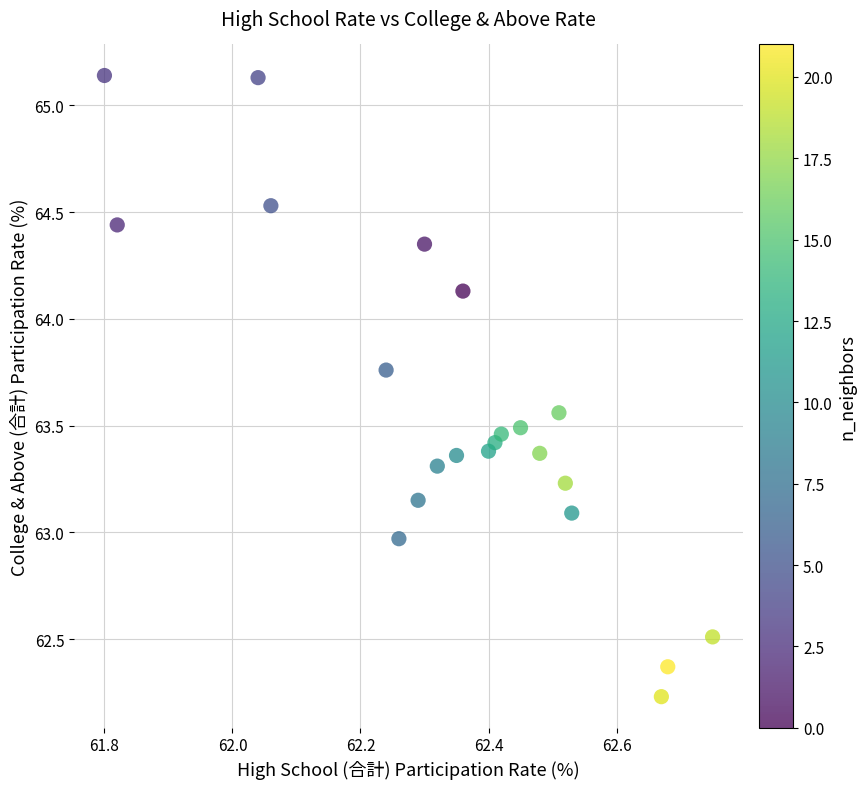

What is the range of Y values (max minus min)?

2.9